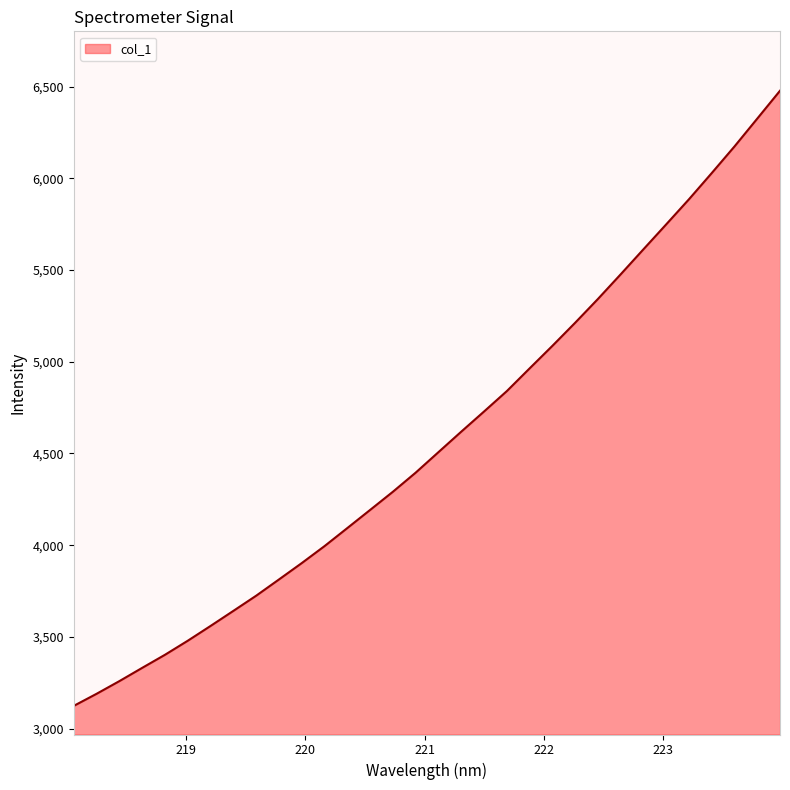

What is the average value?

4575.9